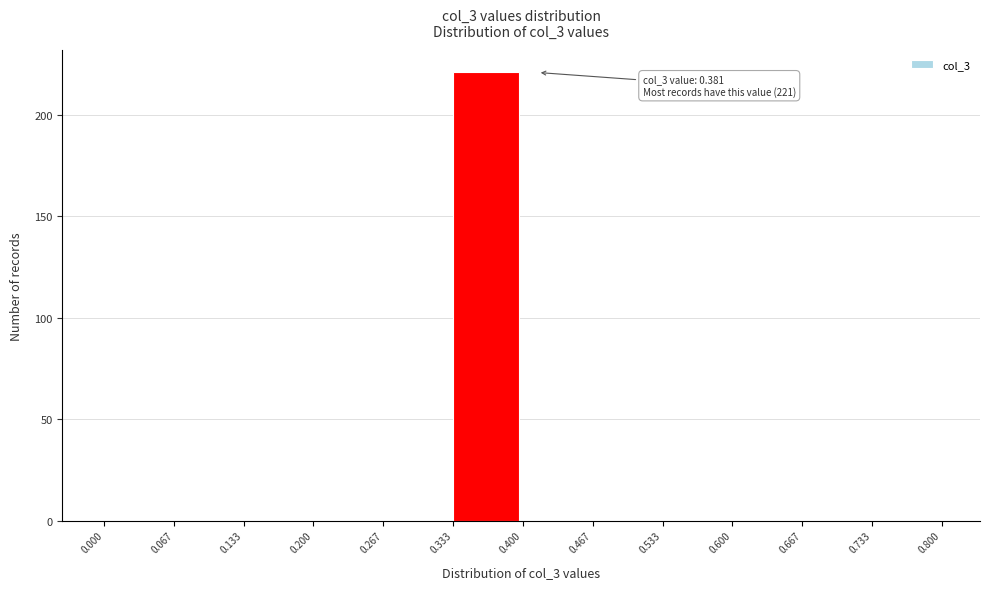

Over which range of the x-axis is the bar tallest?

0.333 to 0.400